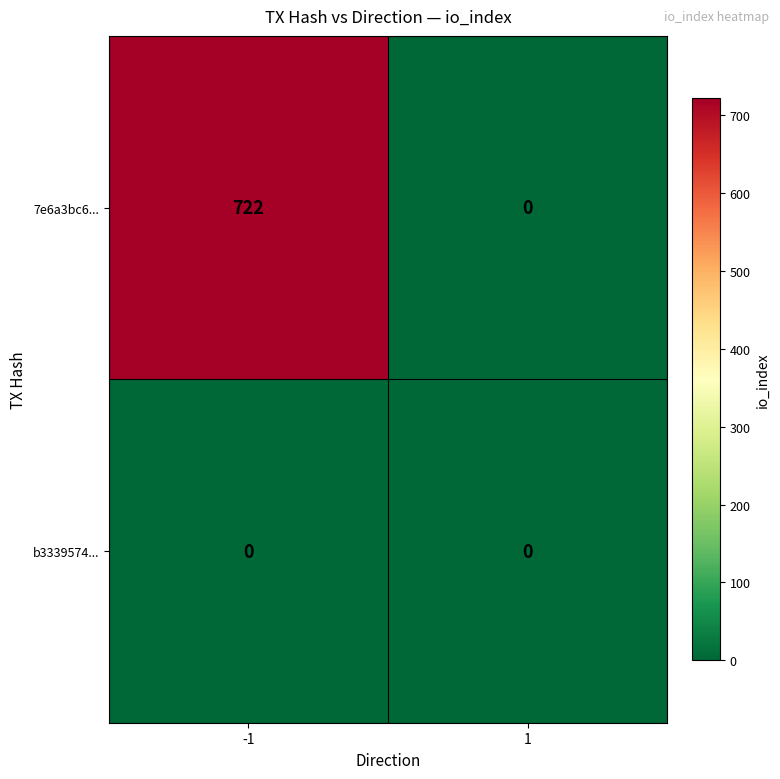

Is it true that 7e6a3bc6... equals 437 at 1?

False